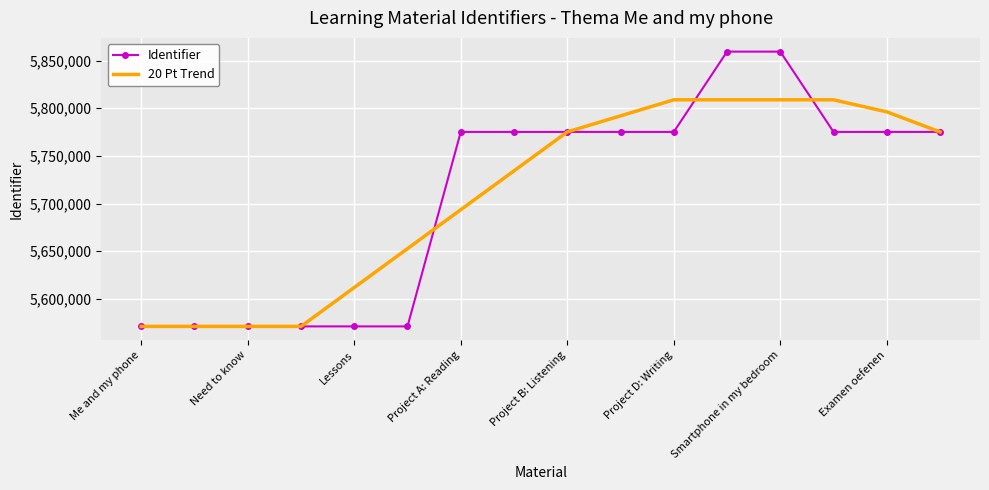

Which series has the largest range (max minus min)?

Identifier